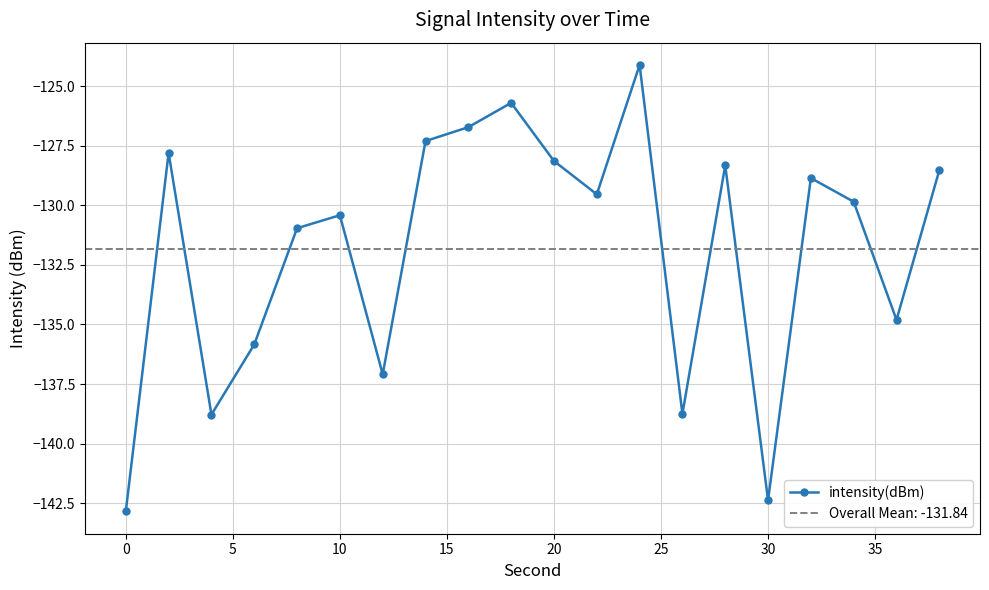

How many interior local peaks does the intensity(dBm) series have?

6